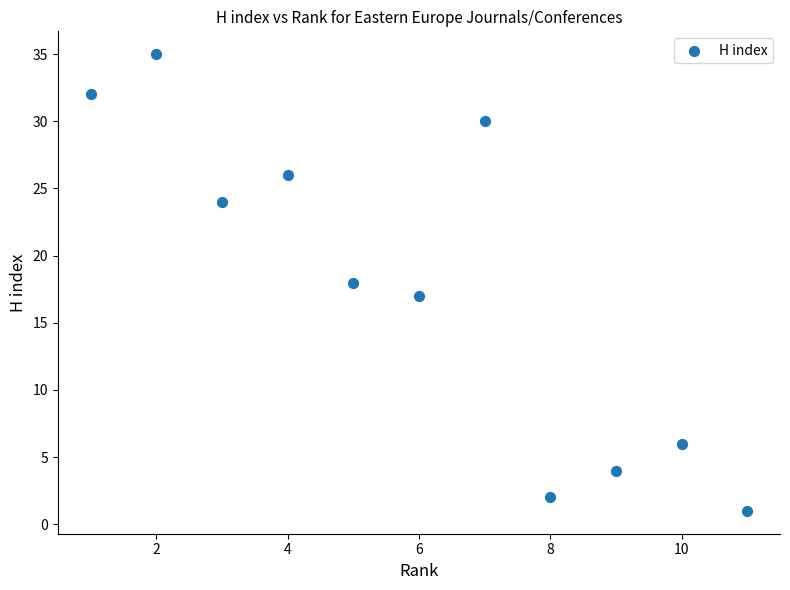

What is the range of X values (max minus min)?

10